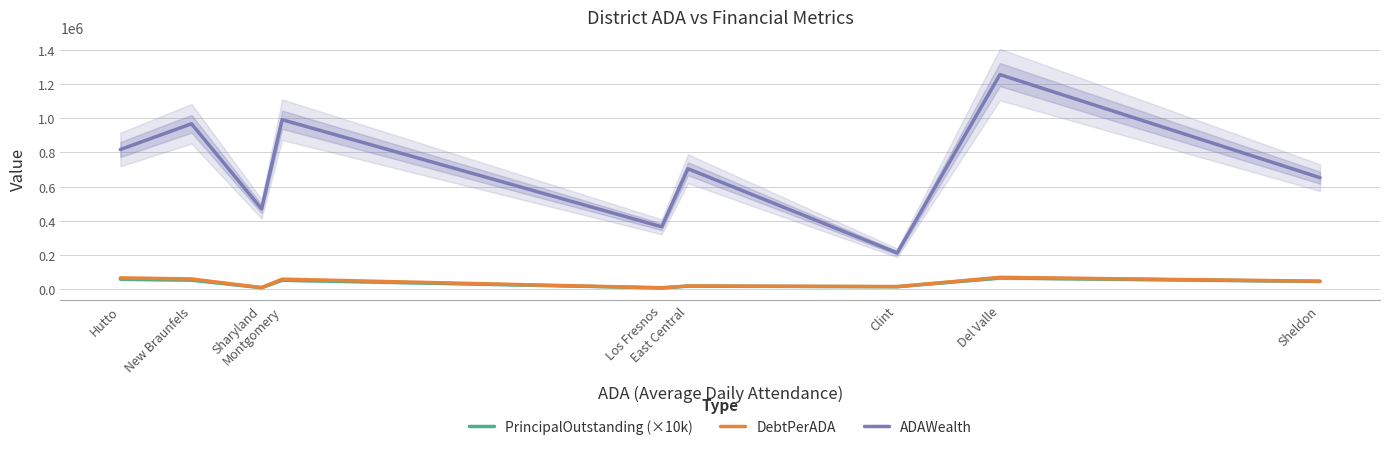

Is it true that DebtPerADA equals 11251.0 at Sheldon?

False